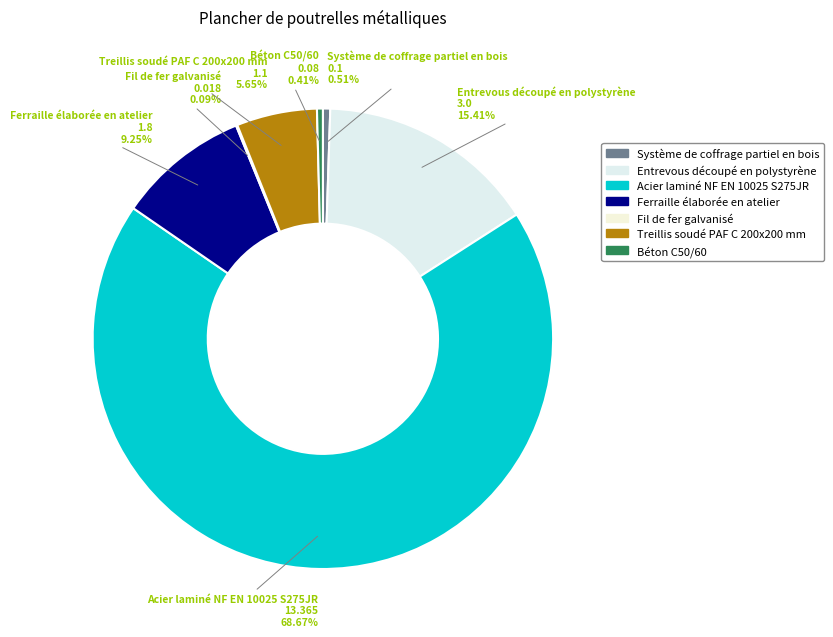

Which slice is the largest?

Acier laminé NF EN 10025 S275JR